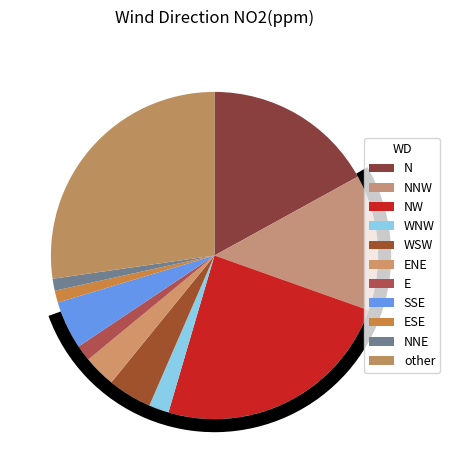

To the nearest percent, what is the average slice percentage?

9%